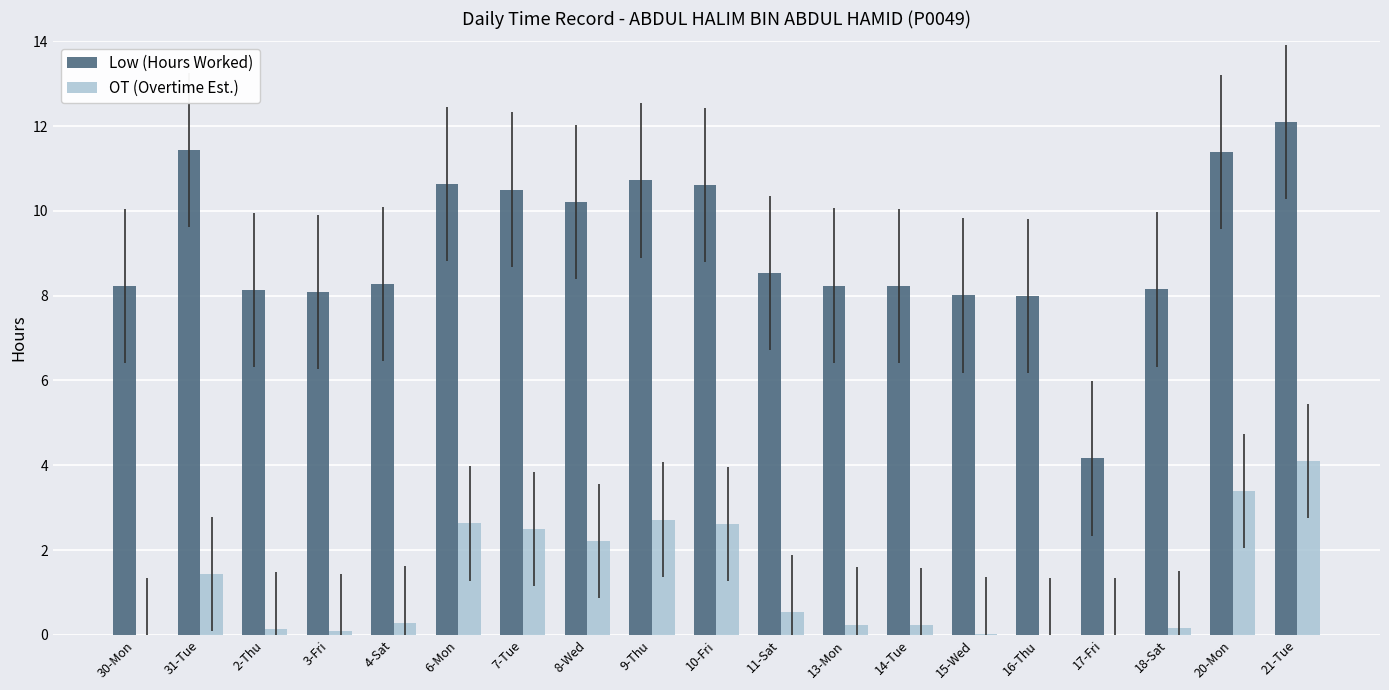

Count the number of categories in the chart.

19